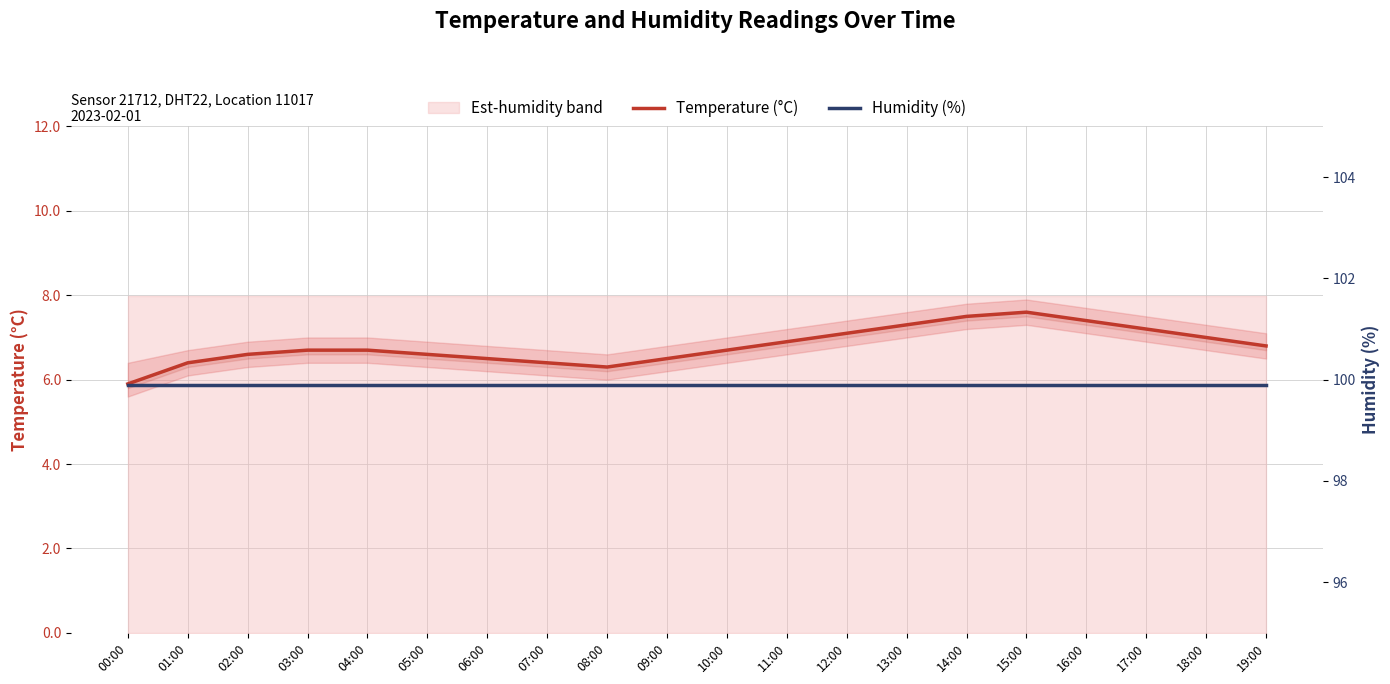

At how many categories does at least one series exceed 74?

20